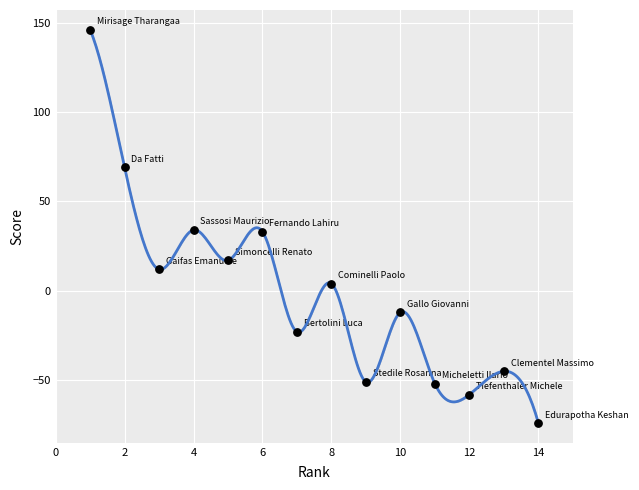

What is the range of Y values (max minus min)?

220